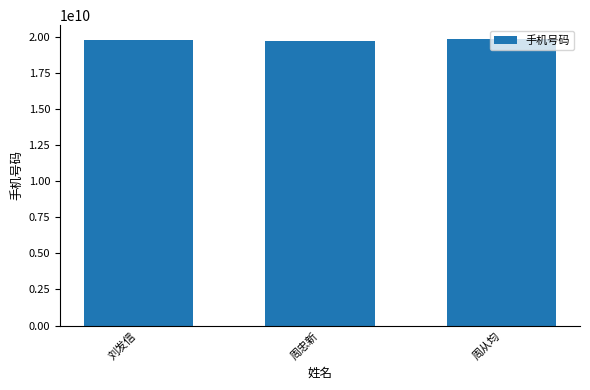

What is the smallest value displayed?

19700630401